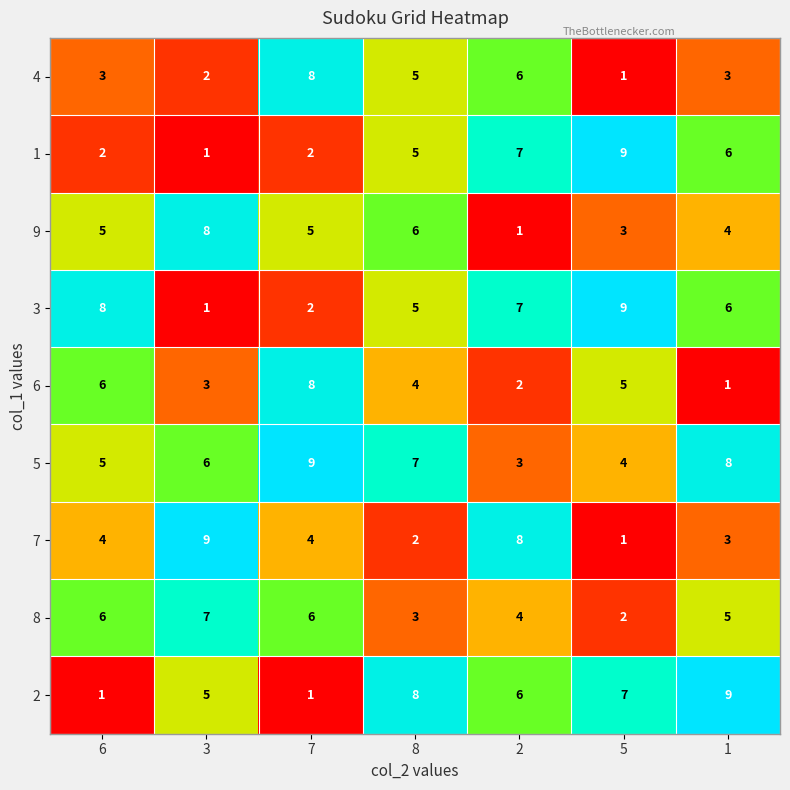

At which label does 8 reach its peak?

3